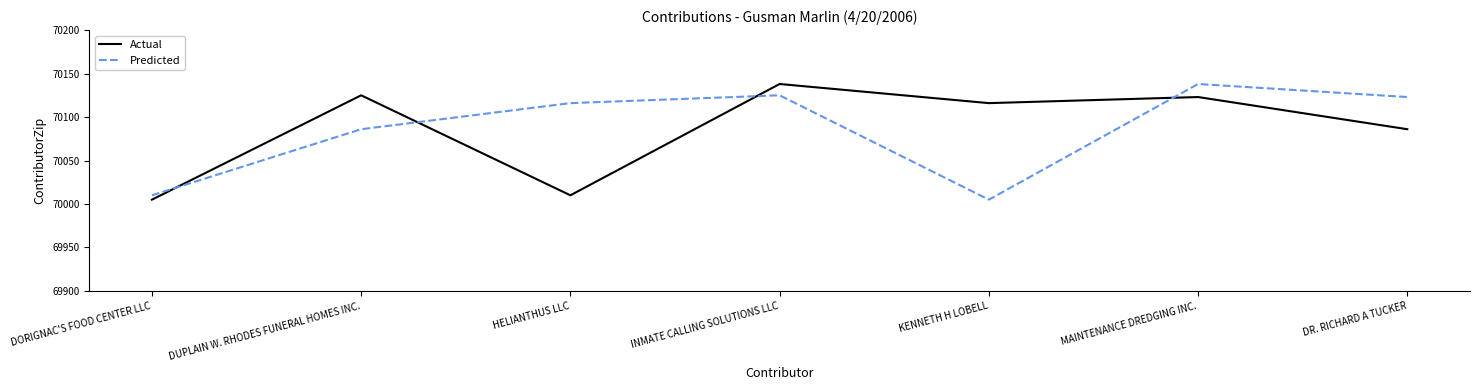

What position from the left is HELIANTHUS LLC?

3